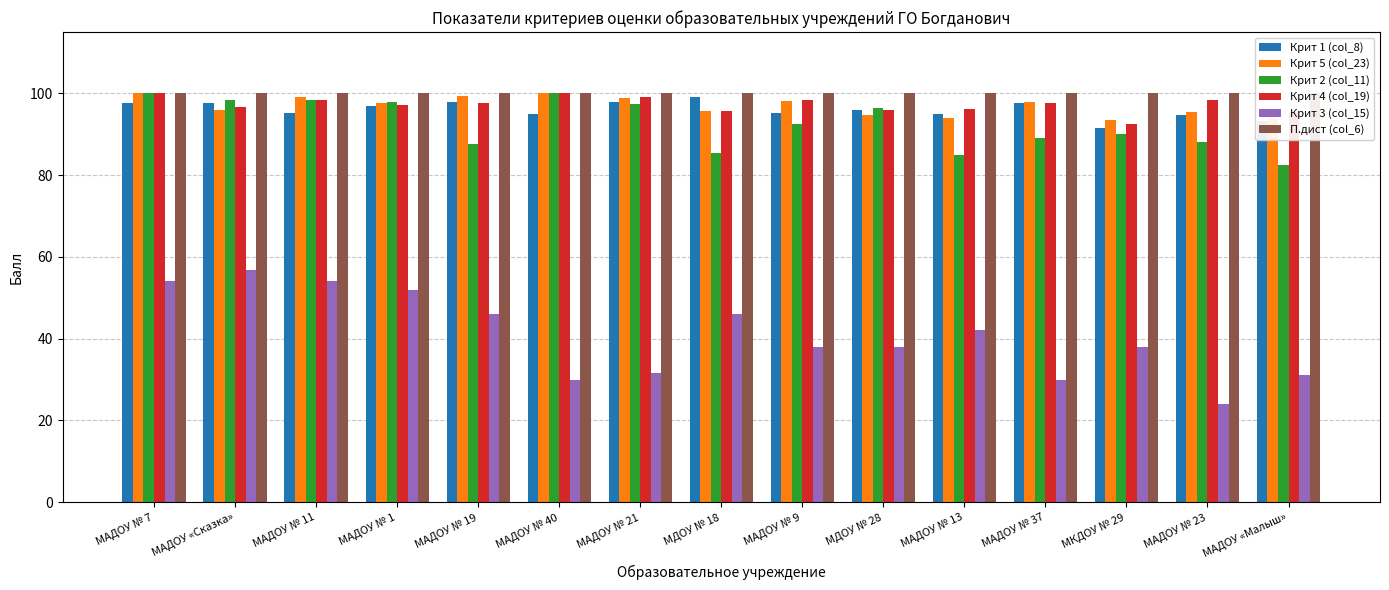

What is the maximum value for Крит 2 (col_11)?

100.0